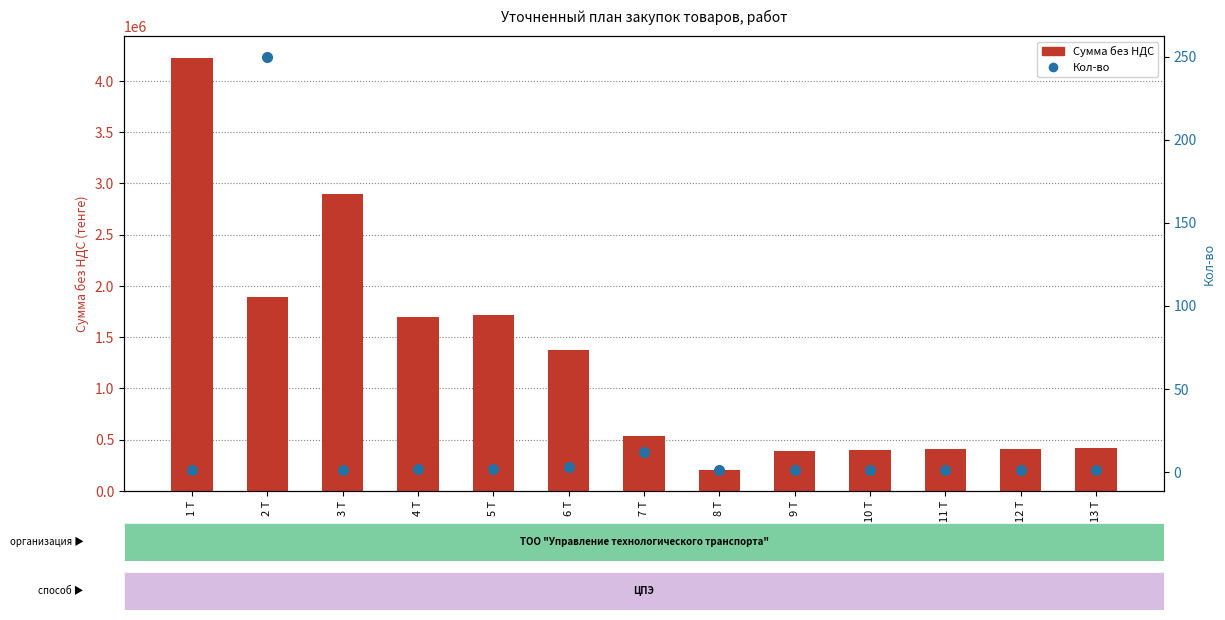

At which category is the sum across all series the highest?

1 Т